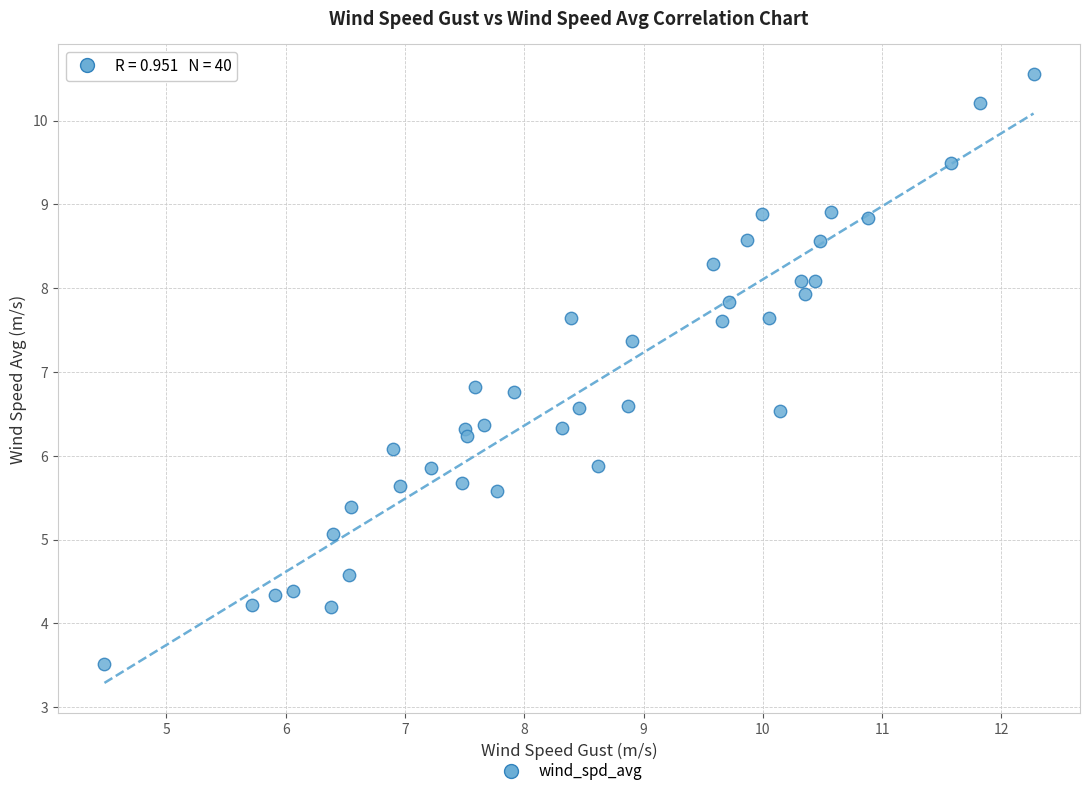

What is the range of Y values (max minus min)?

7.0